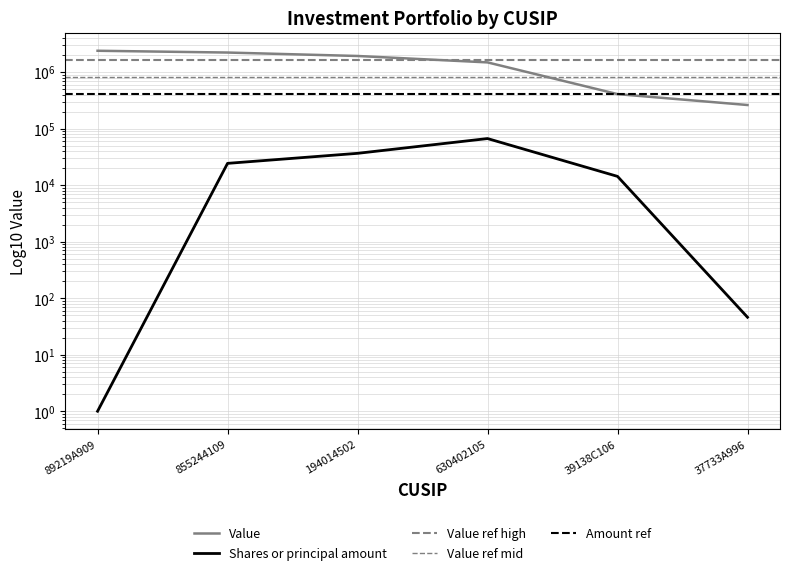

In Shares or principal amount, how many points are higher than both neighbors (excluding endpoints)?

1